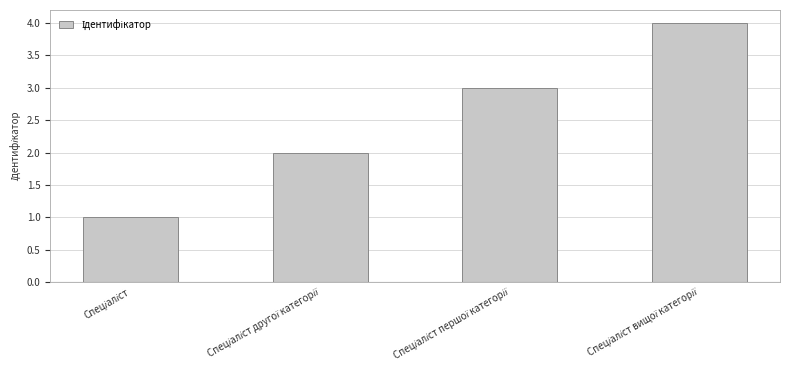

What is the maximum value shown in the chart?

4